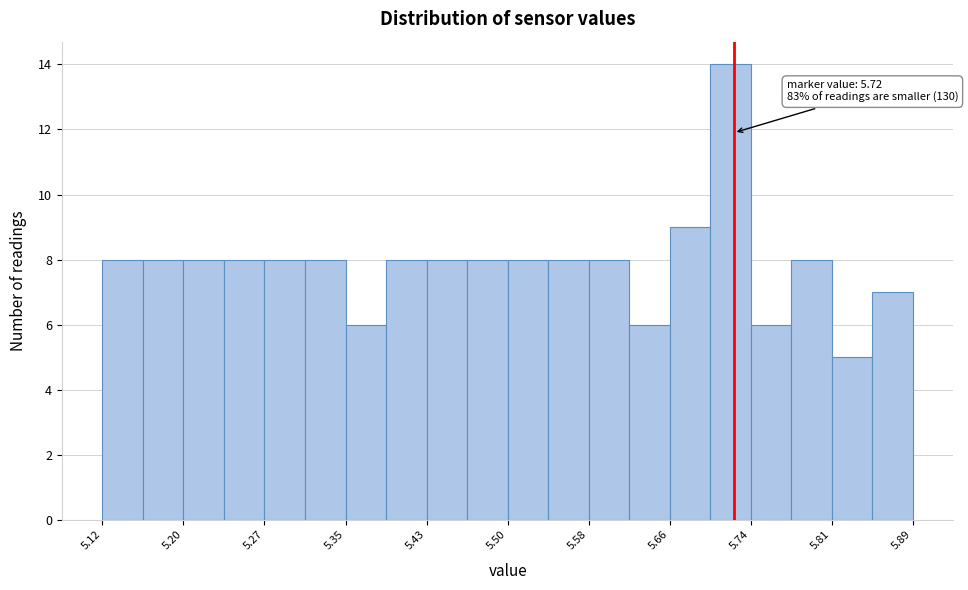

Around what value on the x-axis is the tallest bar? Give the approximate position of its centre, as read against the axis.

5.72